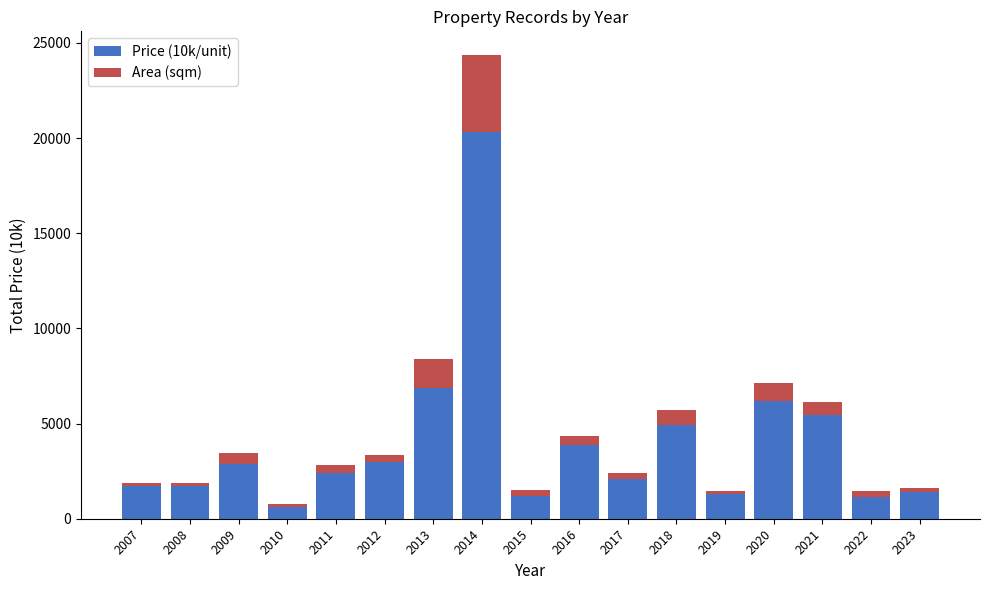

True or false: Price (10k/unit) has a value of 1210 at 2018.

False